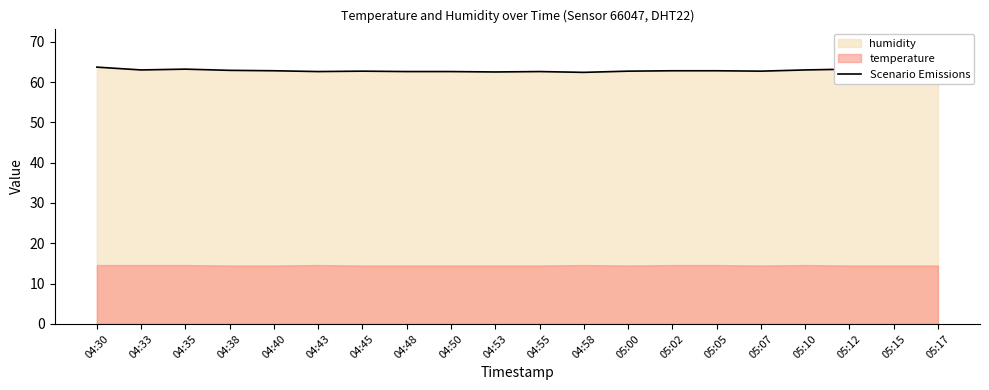

Reading right to left, list all the values displayed in this chart.

63.7	63.3	63.2	63.0	62.7	62.8	62.8	62.7	62.4	62.6	62.5	62.6	62.6	62.7	62.6	62.8	62.9	63.2	63.0	63.7